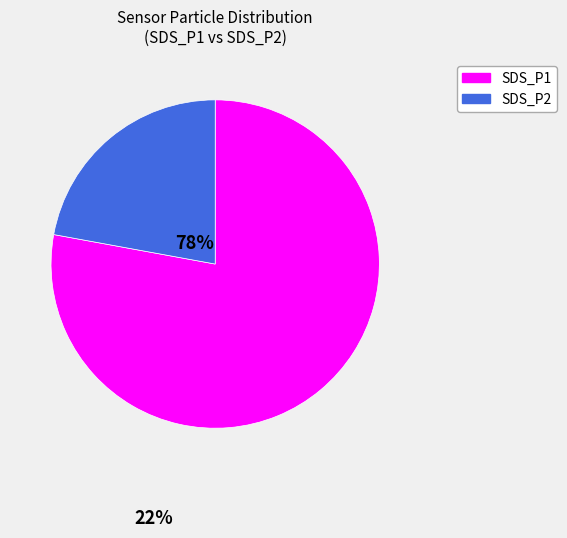

Does SDS_P1 represent more than half of the total?

Yes